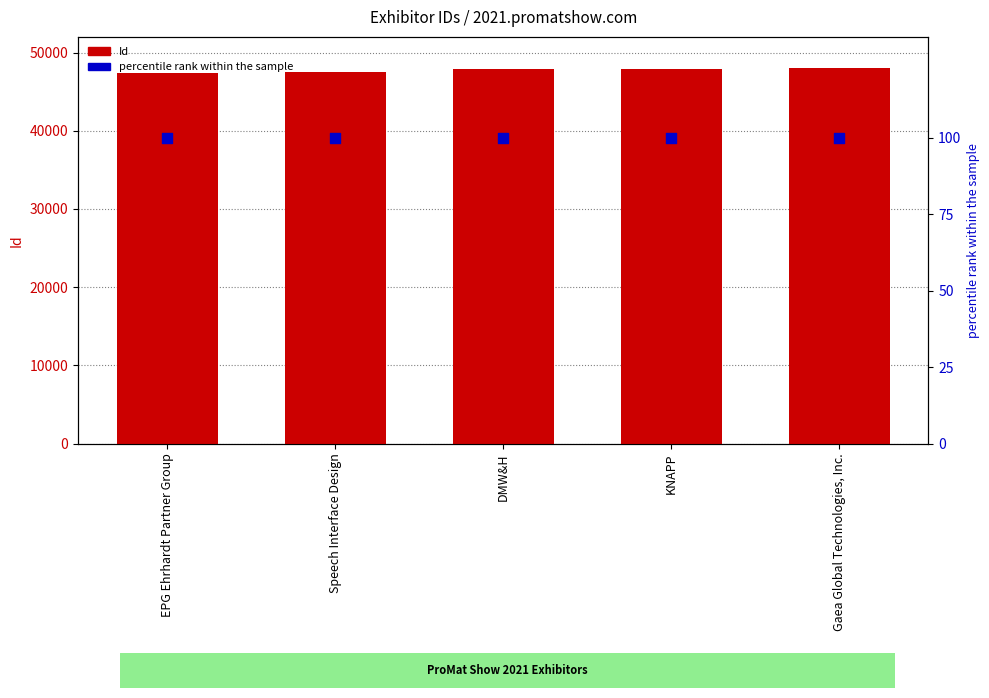

What is the total value across all series at Speech Interface Design?

47628